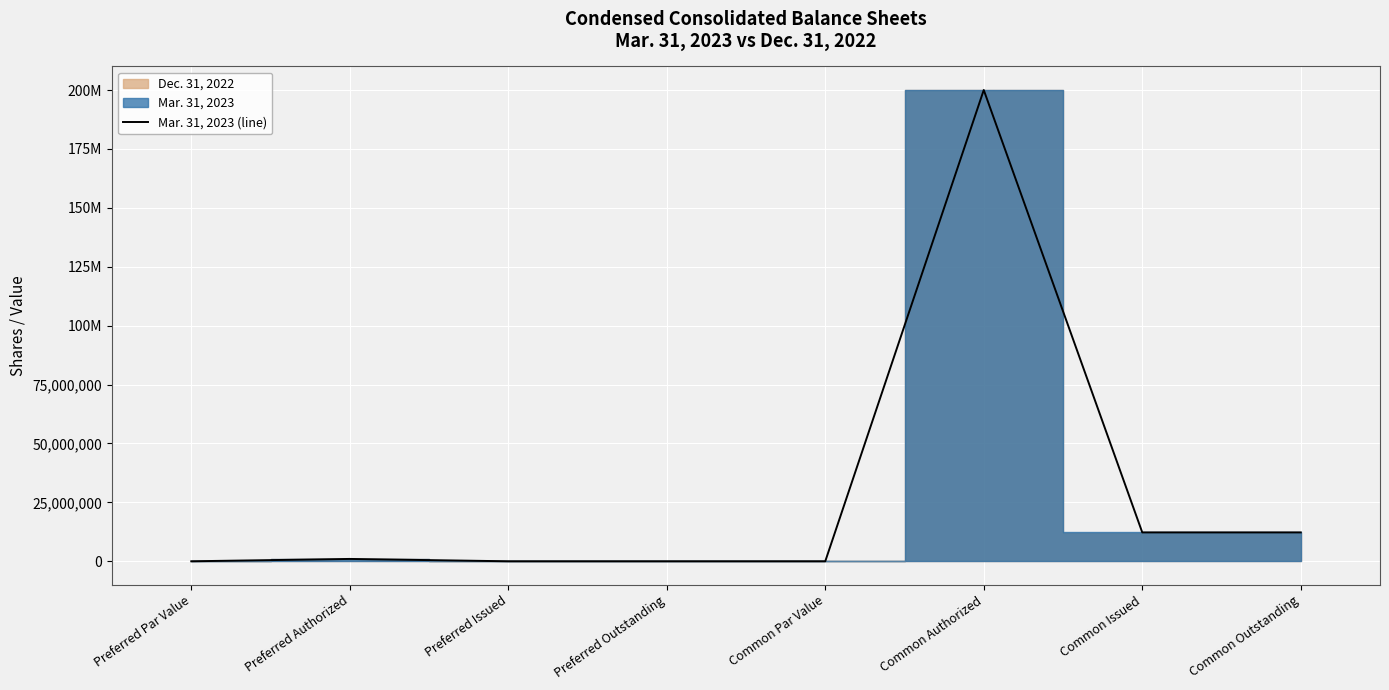

List the labels in order of value, largest first.

Common Authorized, Common Issued, Common Outstanding, Preferred Authorized, Preferred Par Value, Preferred Issued, Preferred Outstanding, Common Par Value